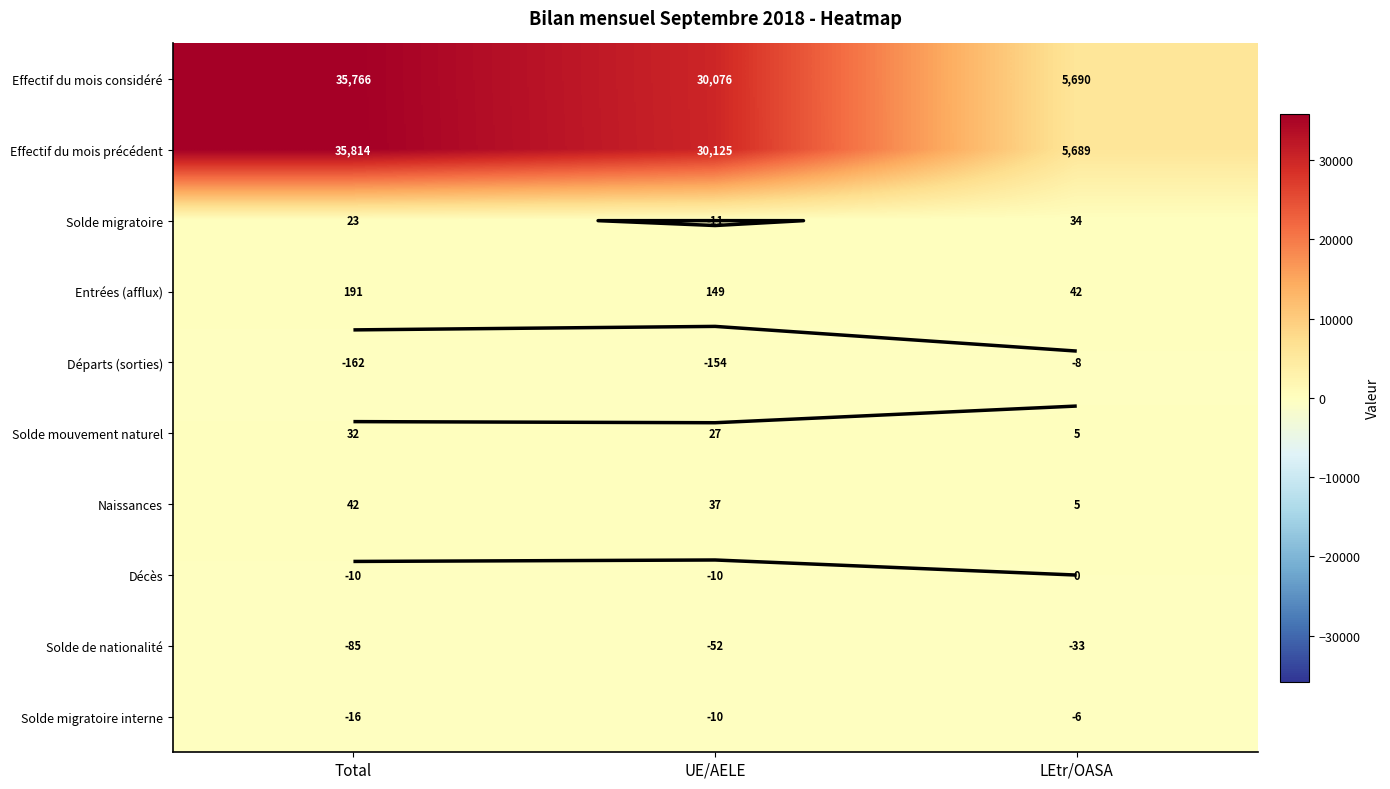

Where is Naissances nearest to the value 23?

UE/AELE